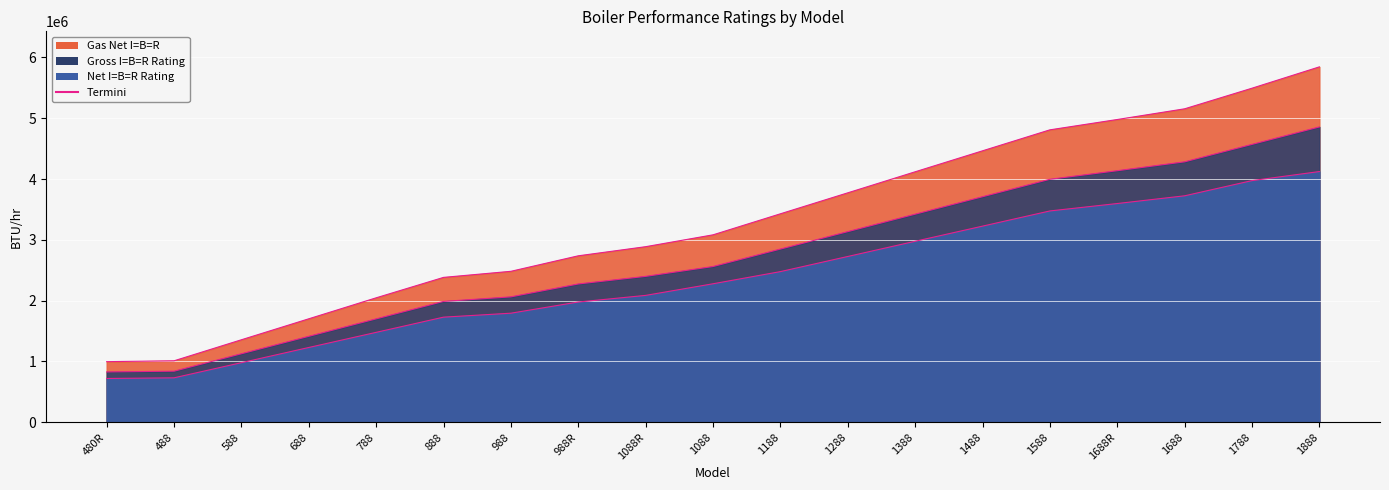

What is the maximum value for Gas Net I=B=R (line)?

5845000